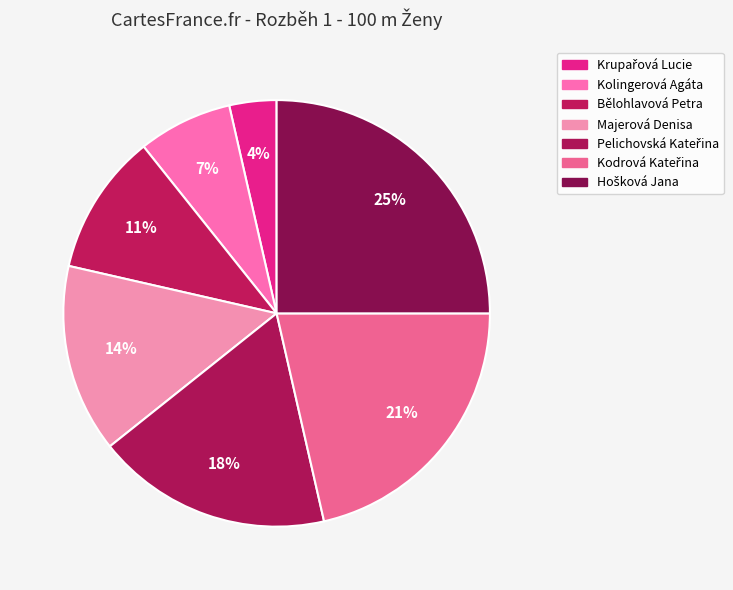

What is the smallest slice in the pie chart?

Krupařová Lucie